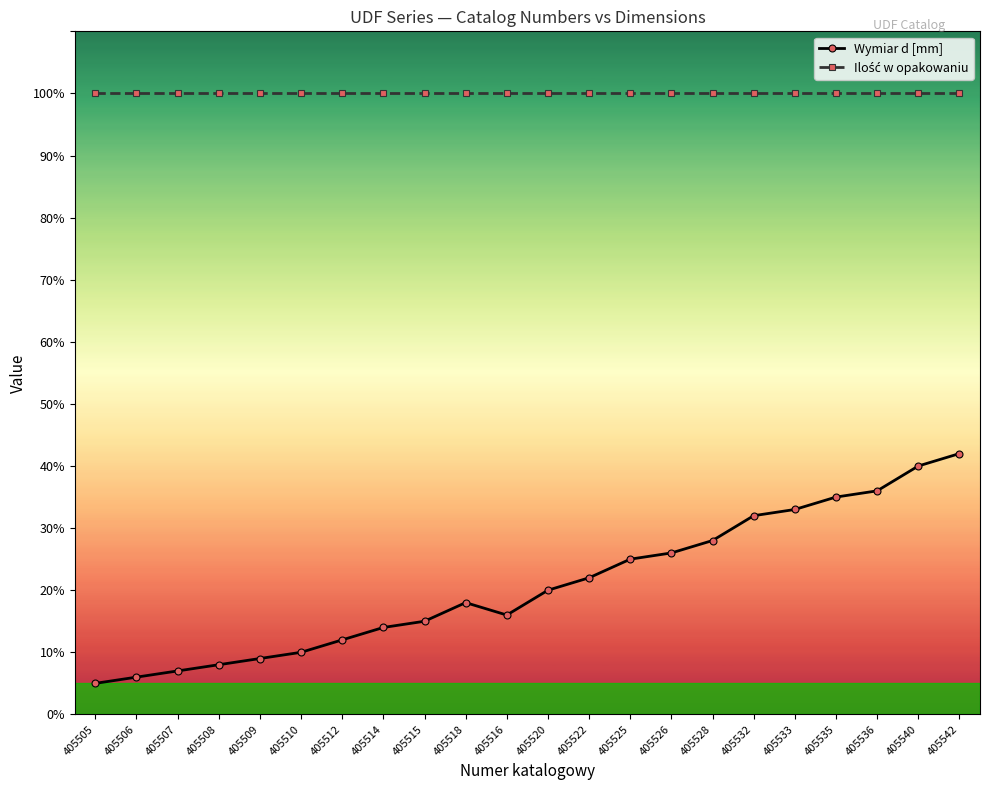

What position from the left is 405536?

20